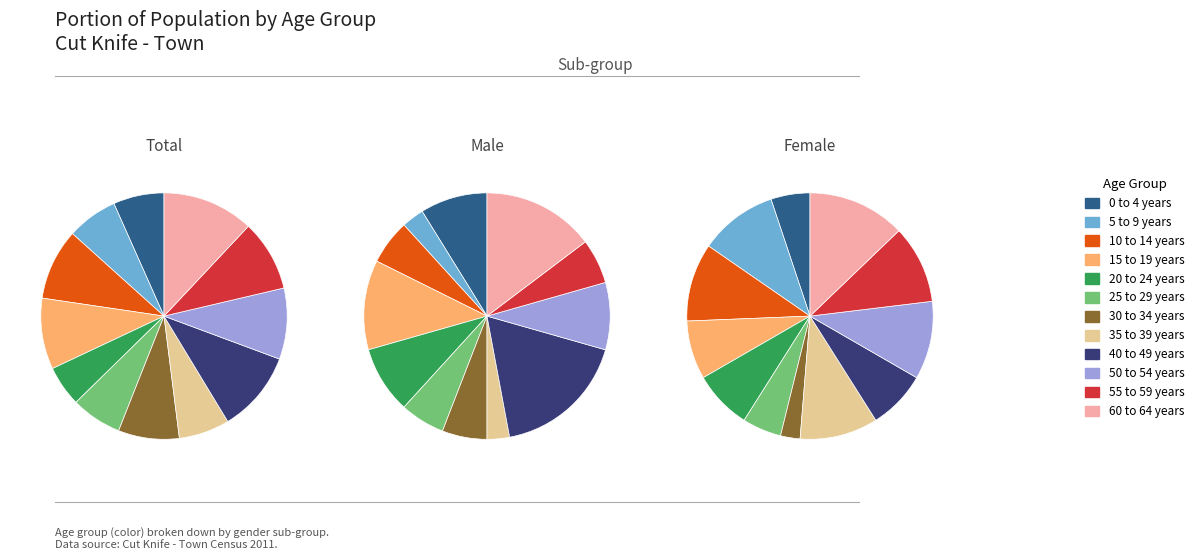

Is it true that 0 to 4 years is 1% of the pie?

False